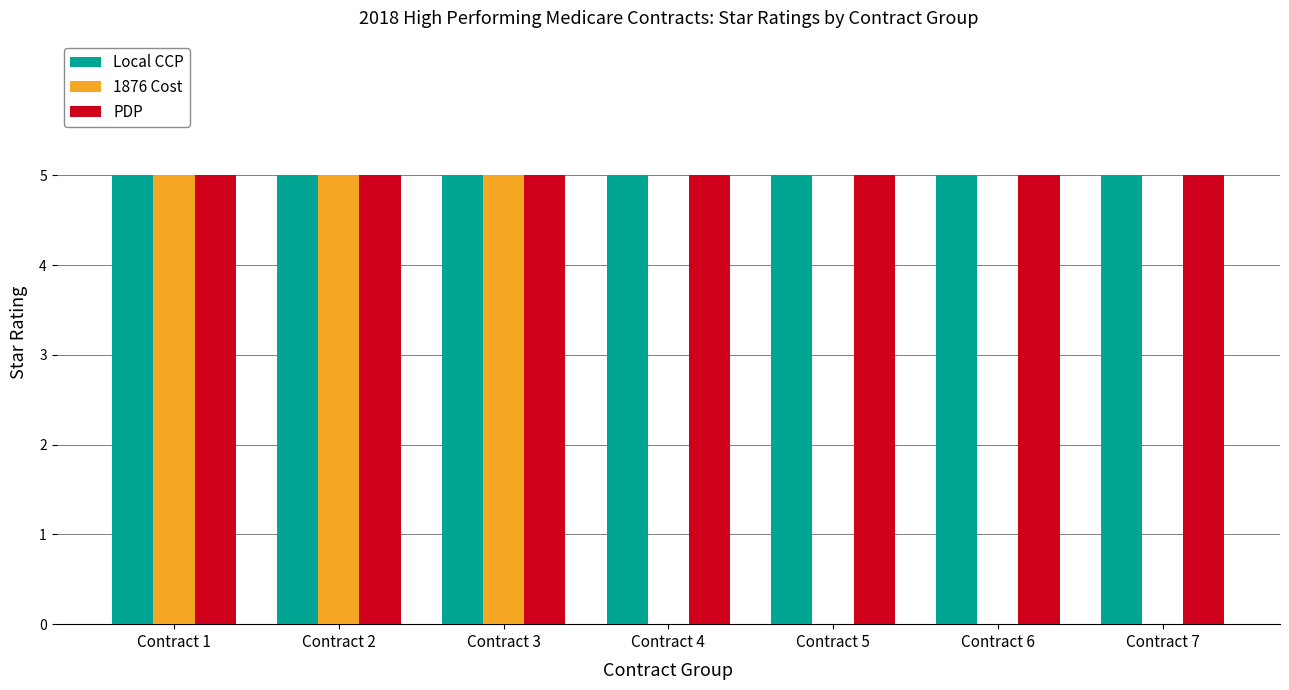

What value does the Local CCP series have at Contract 5?

5